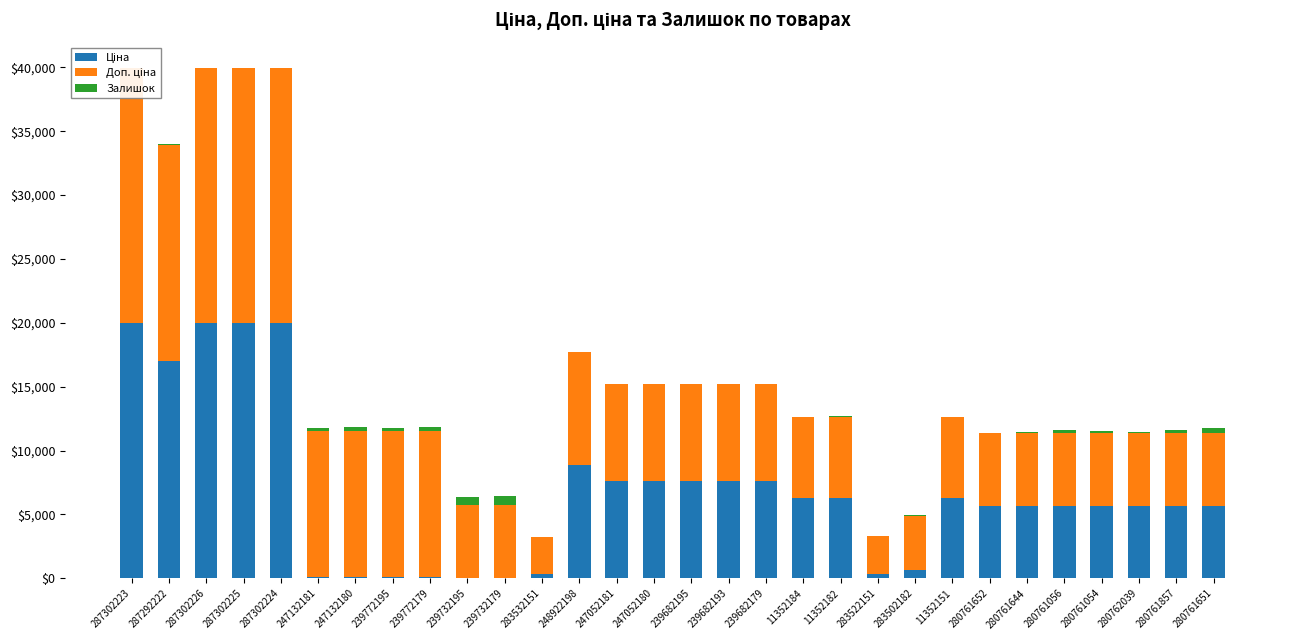

The value of Ціна at 239682193 is 1693.4. True or false?

False